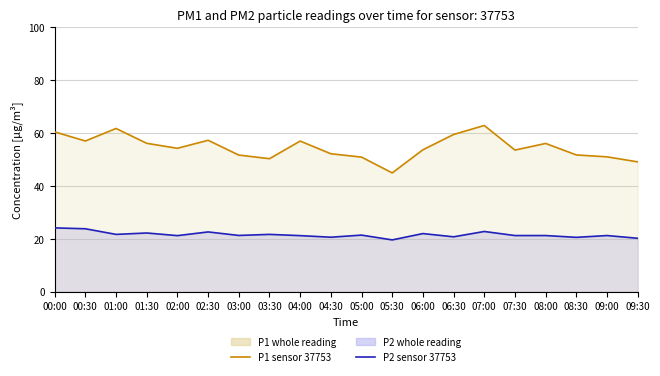

Rank the categories by P1 value from highest to lowest.

07:00, 01:00, 00:00, 06:30, 02:30, 00:30, 04:00, 01:30, 08:00, 02:00, 06:00, 07:30, 04:30, 08:30, 03:00, 09:00, 05:00, 03:30, 09:30, 05:30